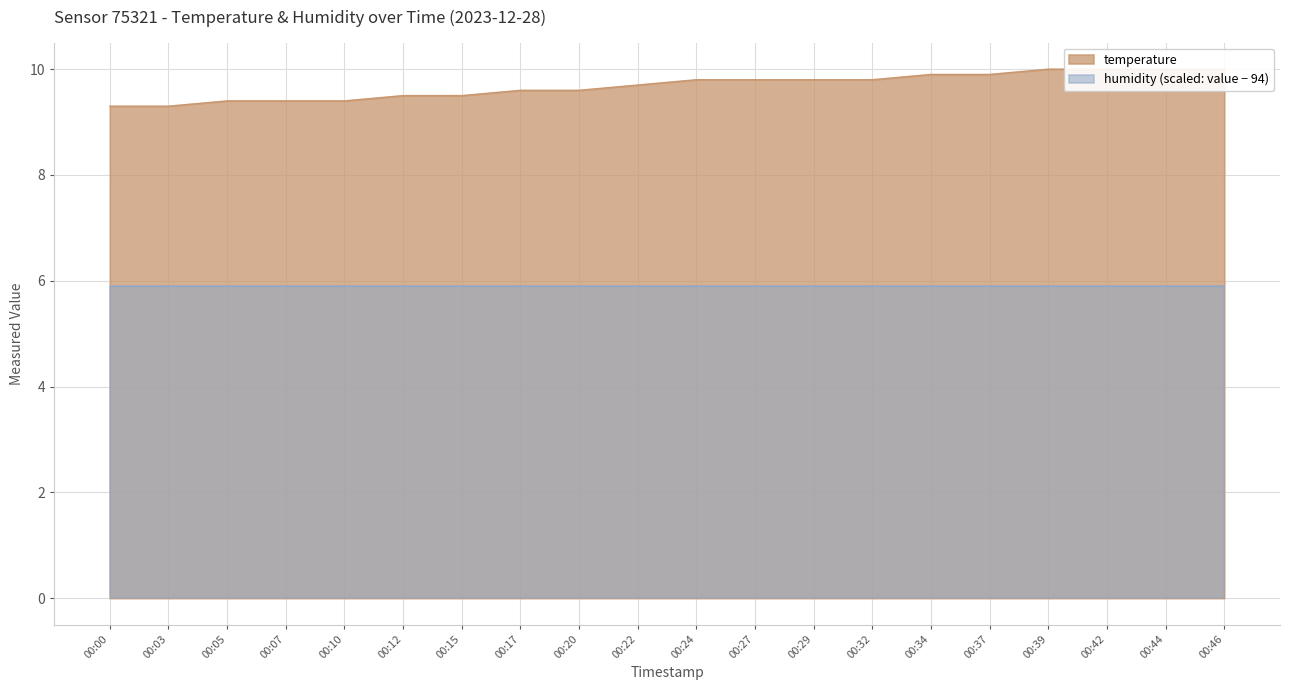

Between 00:20 and 00:12, which is larger?

00:20